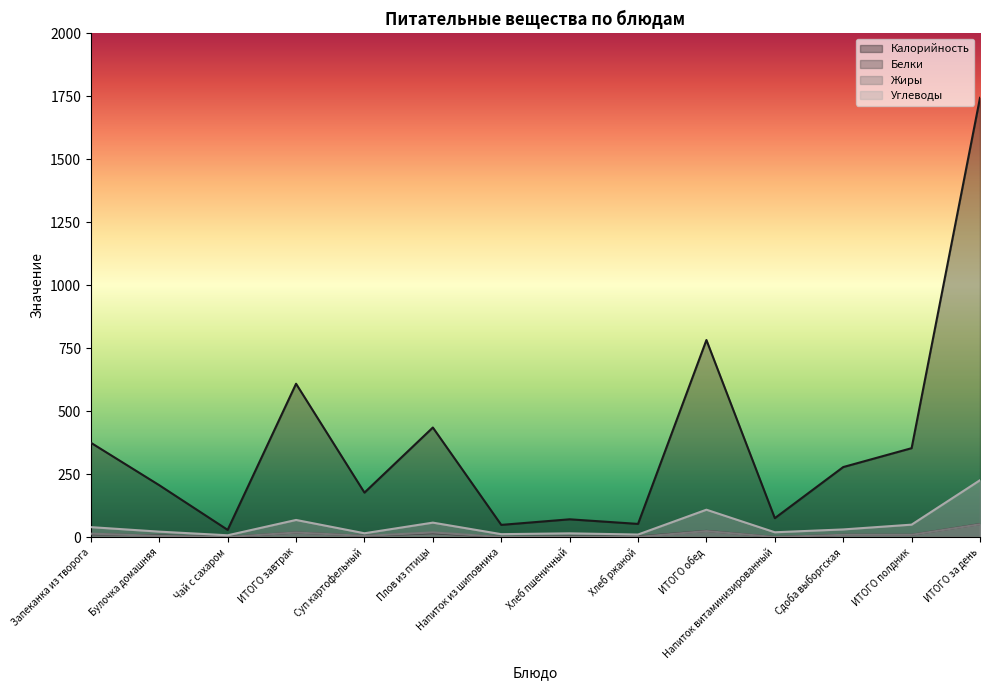

What is the sum of all Жиры values?

152.2